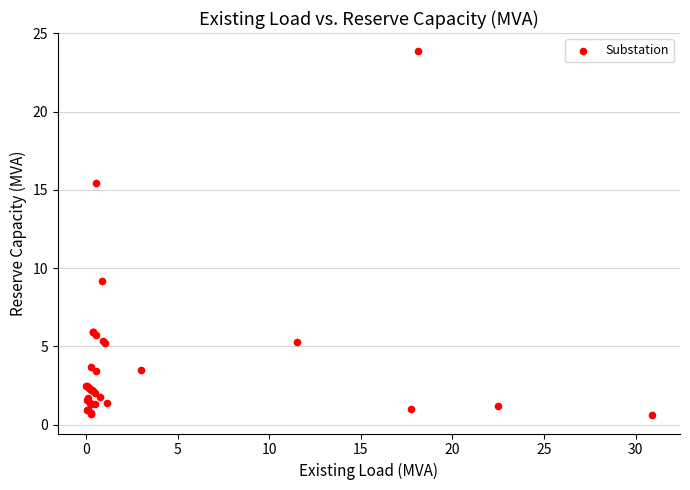

What Y value in the scatter plot is closest to 12?

9.1